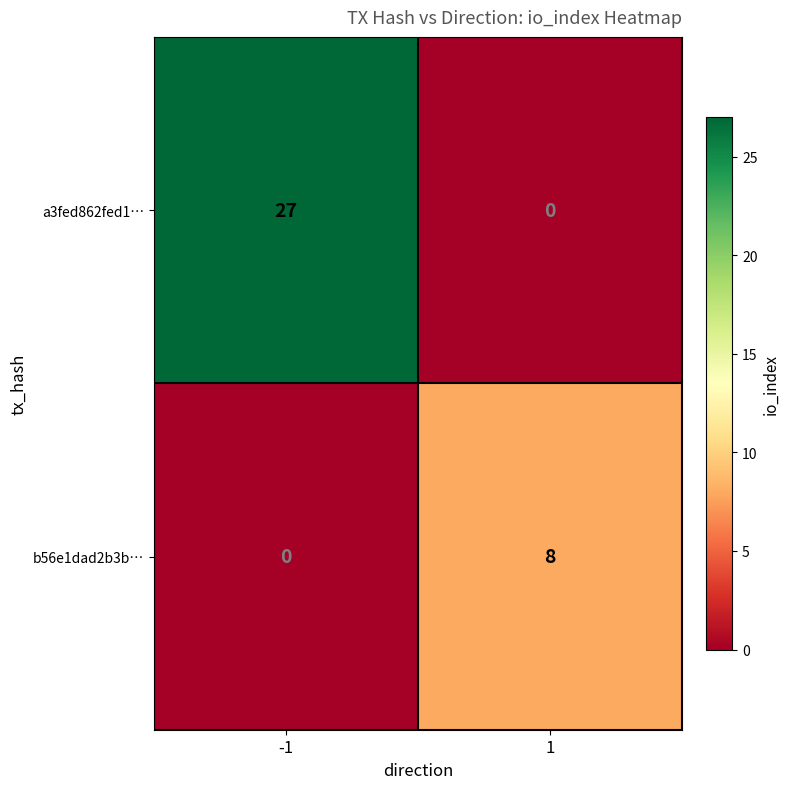

The value of a3fed862fed1… at 1 is 8. True or false?

False